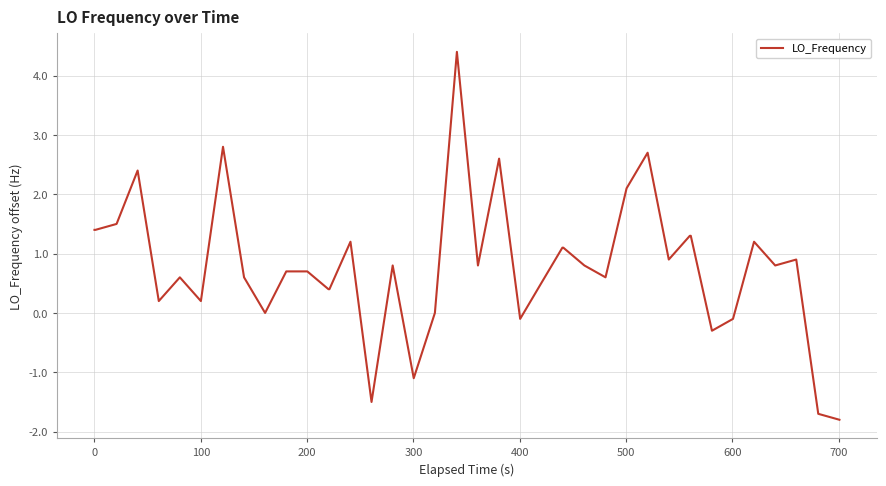

What is the difference between the maximum and minimum values?

6.2